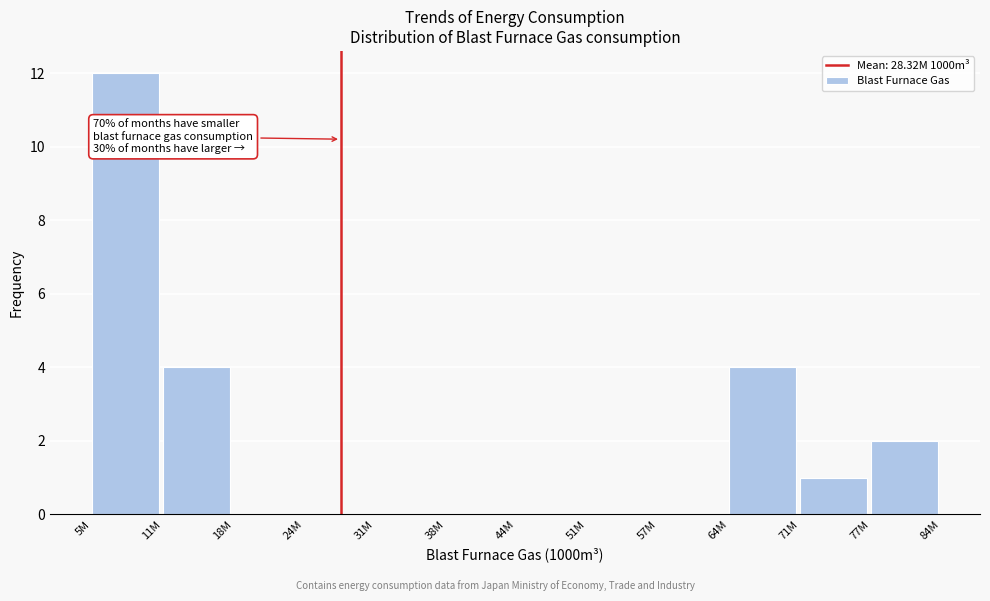

Reading left to right, transcribe all the data shown in this chart.

5M=12	11M=4	18M=0	24M=0	31M=0	38M=0	44M=0	51M=0	57M=0	64M=4	71M=1	77M=2